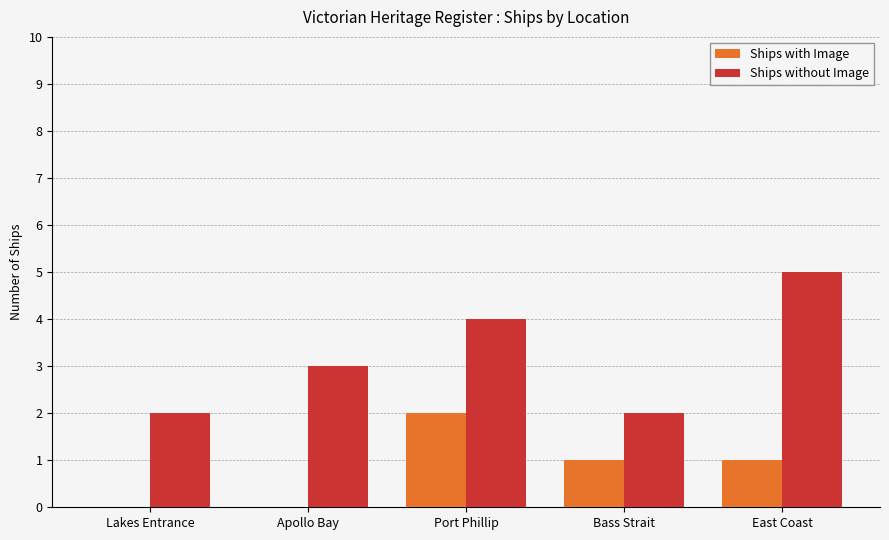

What is the maximum value for Ships without Image?

5